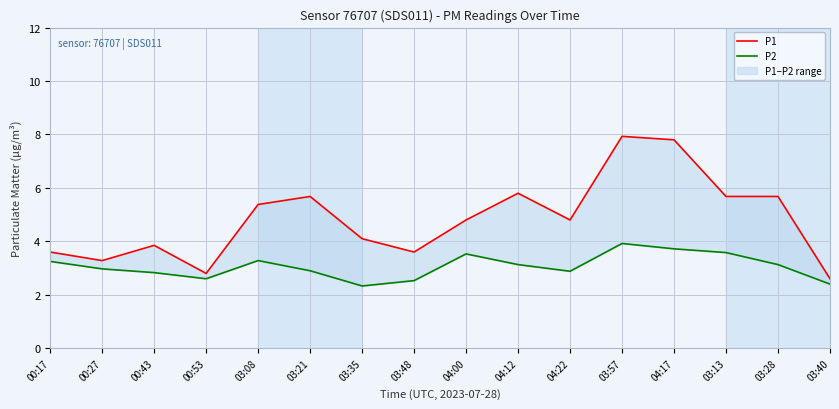

Reading right to left, extract all data points from this chart.

P1: 2.6	5.7	5.7	7.8	7.9	4.8	5.8	4.8	3.6	4.1	5.7	5.4	2.8	3.9	3.3	3.6
P2: 2.4	3.1	3.6	3.7	3.9	2.9	3.1	3.5	2.5	2.3	2.9	3.3	2.6	2.8	3.0	3.2